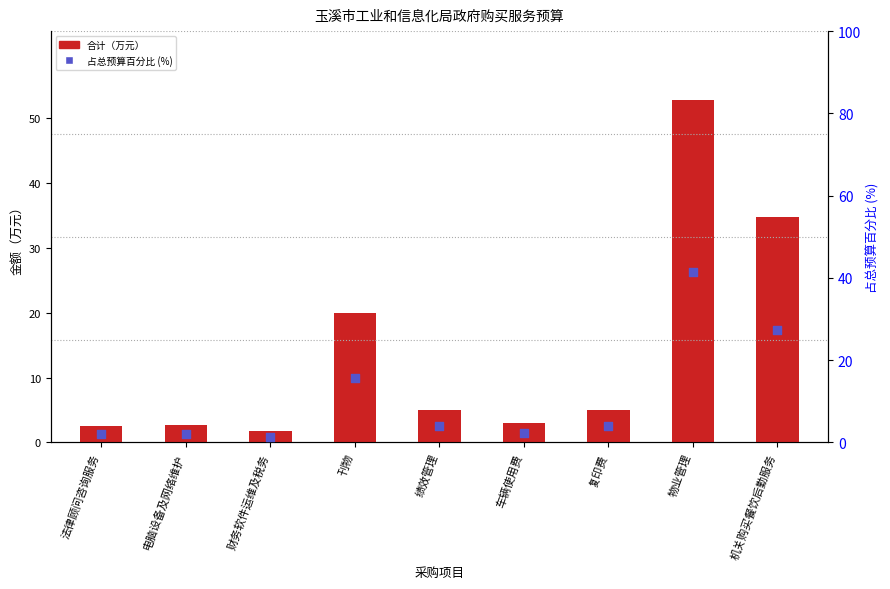

Which series contains the lowest Y value?

占比 (%)